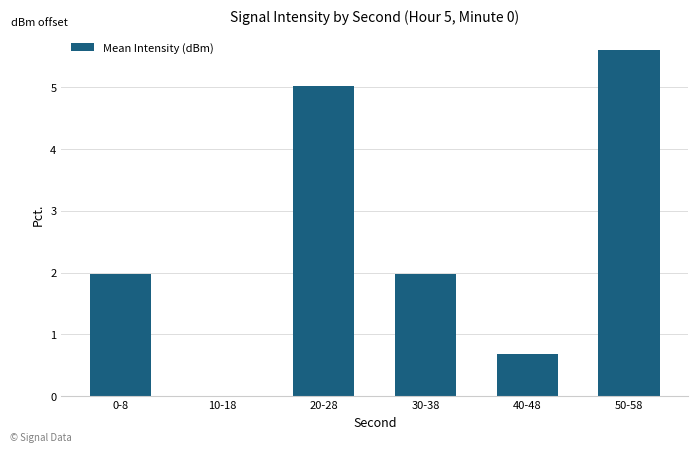

What is the change in value from 0-8 to 40-48?

-1.3